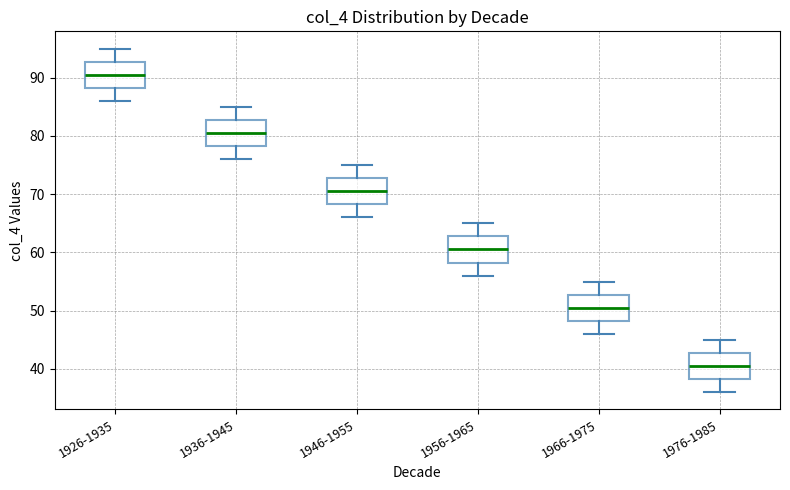

Where does the lower whisker of the box for 1926-1935 end on the y-axis? The values are not printed on the chart, so give them approximately, as read against the axis.

86